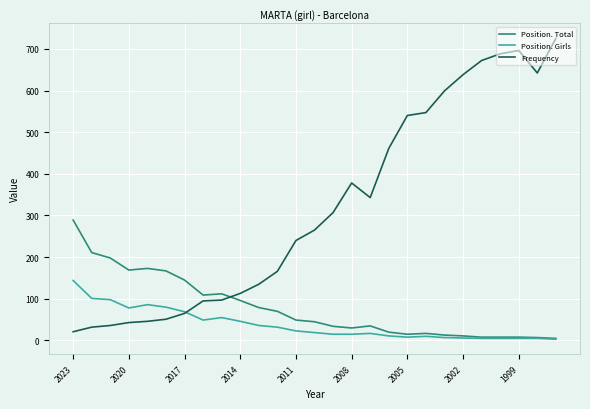

After their last crossing, which series has the higher values: Position. Total or Frequency?

Frequency